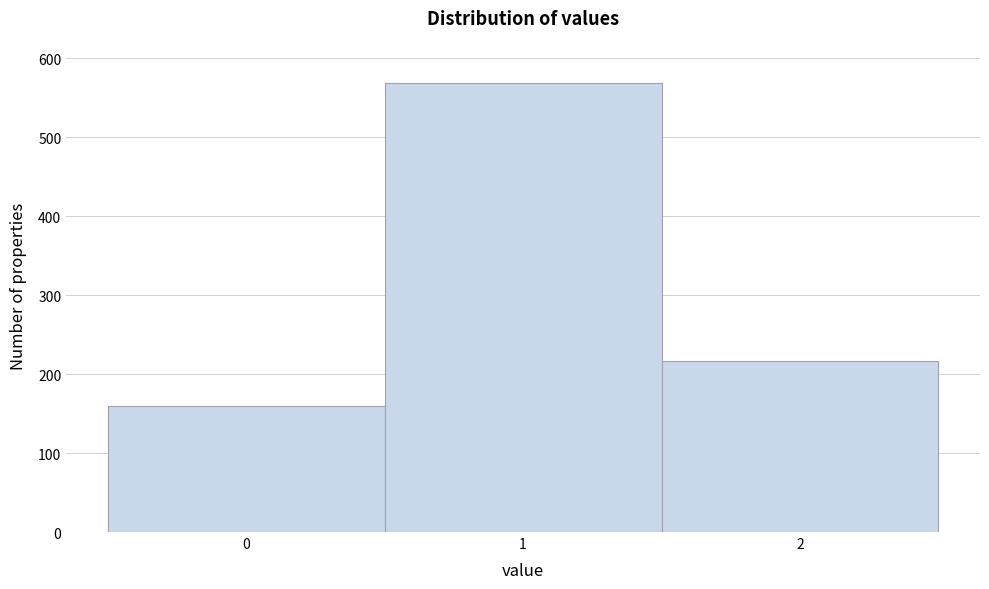

Which range on the x-axis has the tallest bar?

0.5 to 1.5